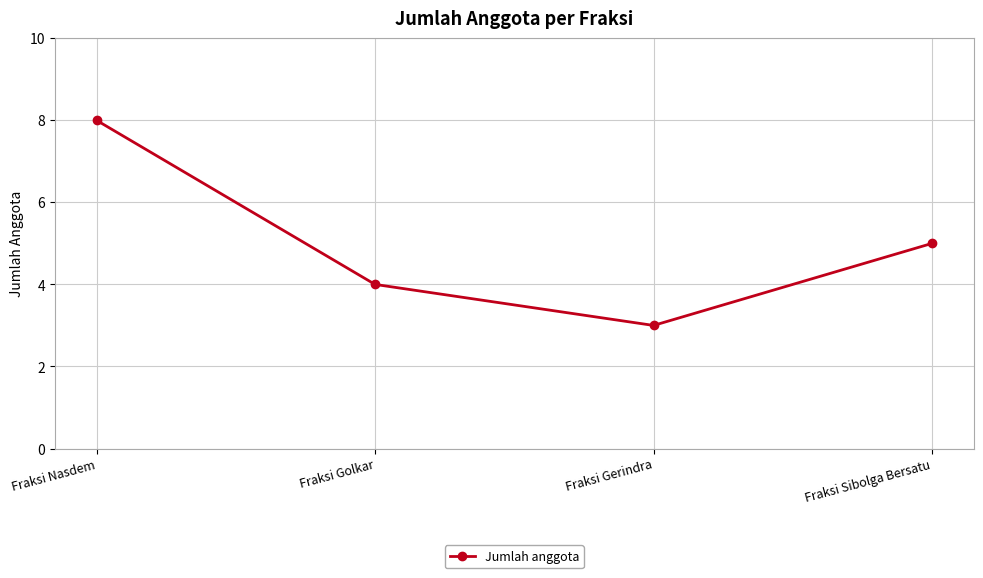

The chart shows a value of 6 at Fraksi Golkar. True or false?

False